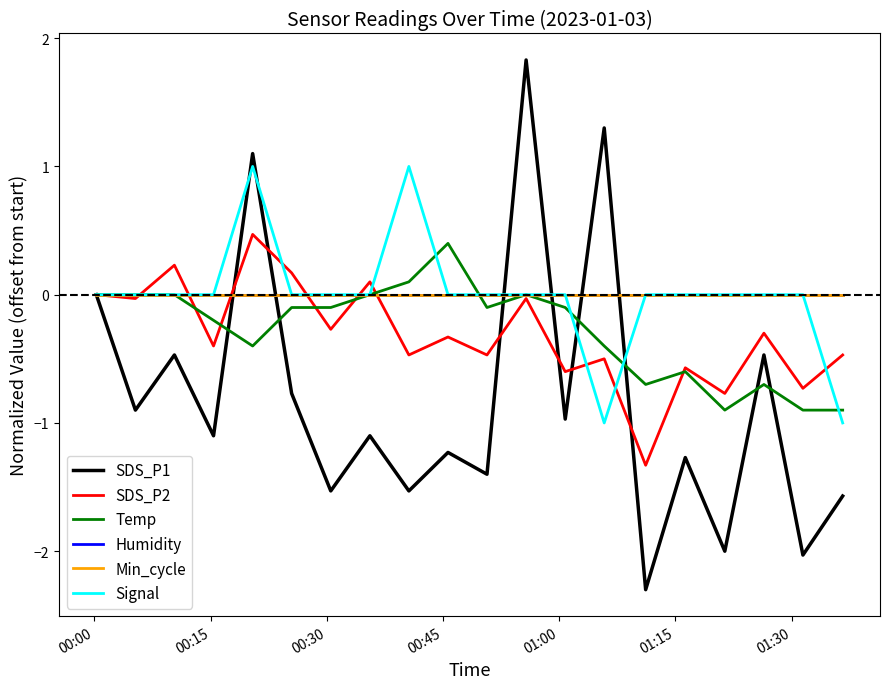

True or false: SDS_P2 has more than 2 points higher than both neighbors.

True